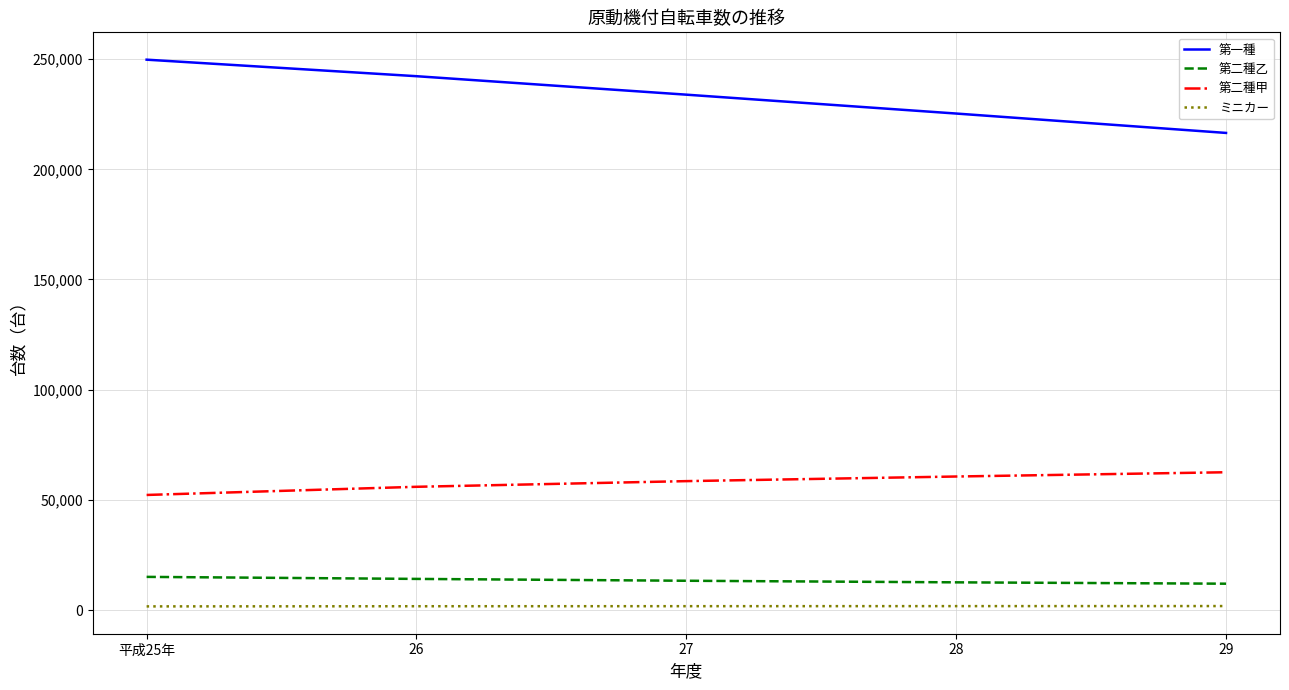

The value of 第二種甲 at 28 is 60587. True or false?

True